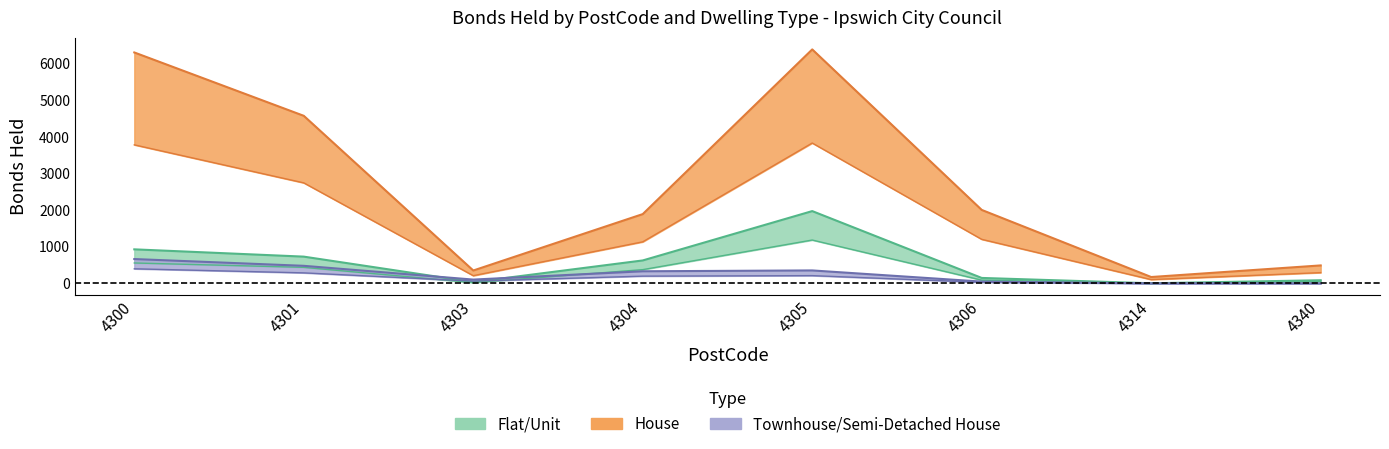

How many data points in Townhouse/Semi-Detached House are above 332?

3